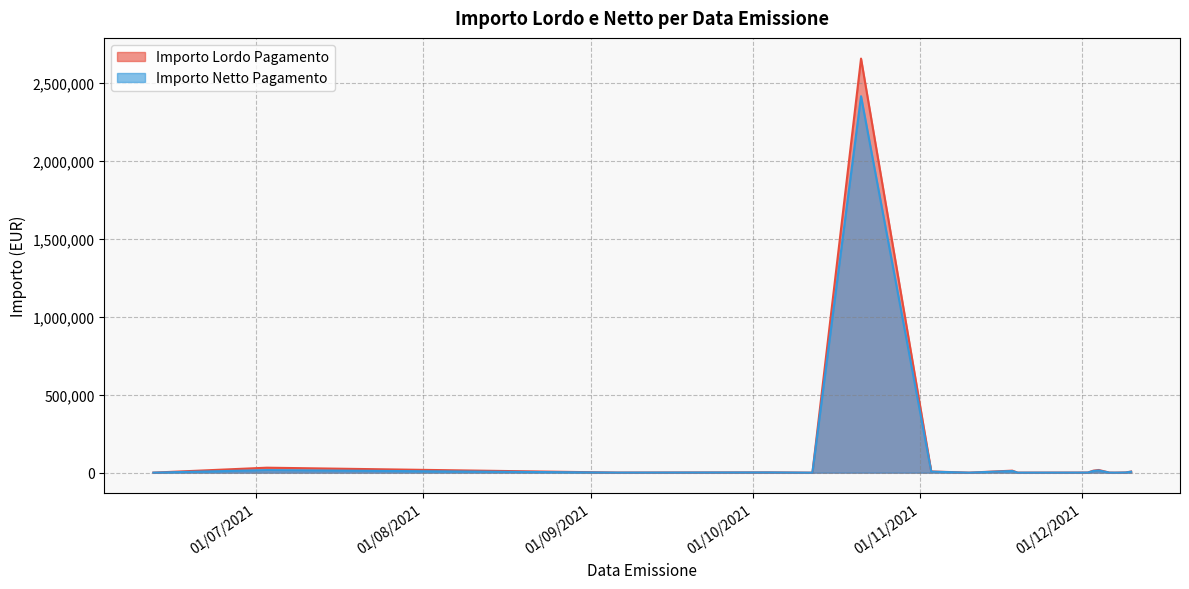

What is the lowest value of the Importo Lordo Pagamento series?

41.8